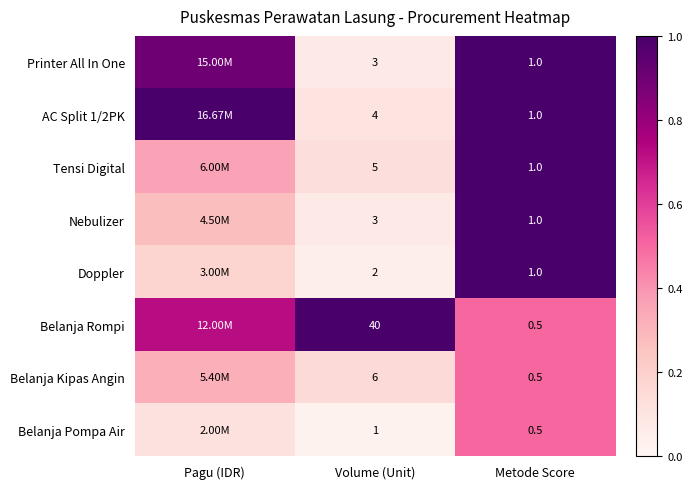

Is the value of Belanja Kipas Angin at Metode Score greater than the value of AC Split 1/2PK at Metode Score?

No